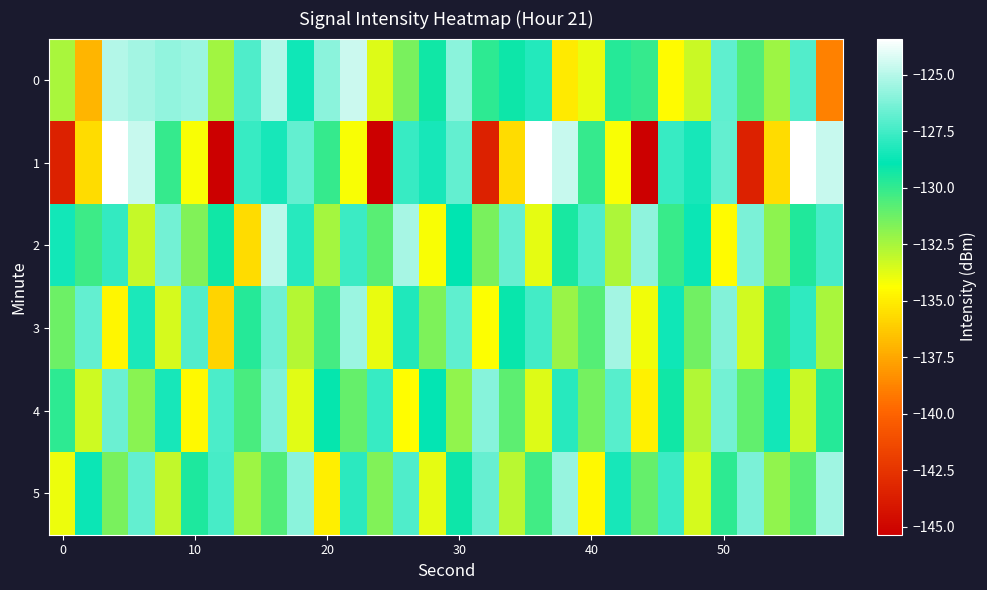

List the series in order of their peak value, highest first.

1, 0, 2, 3, 5, 4